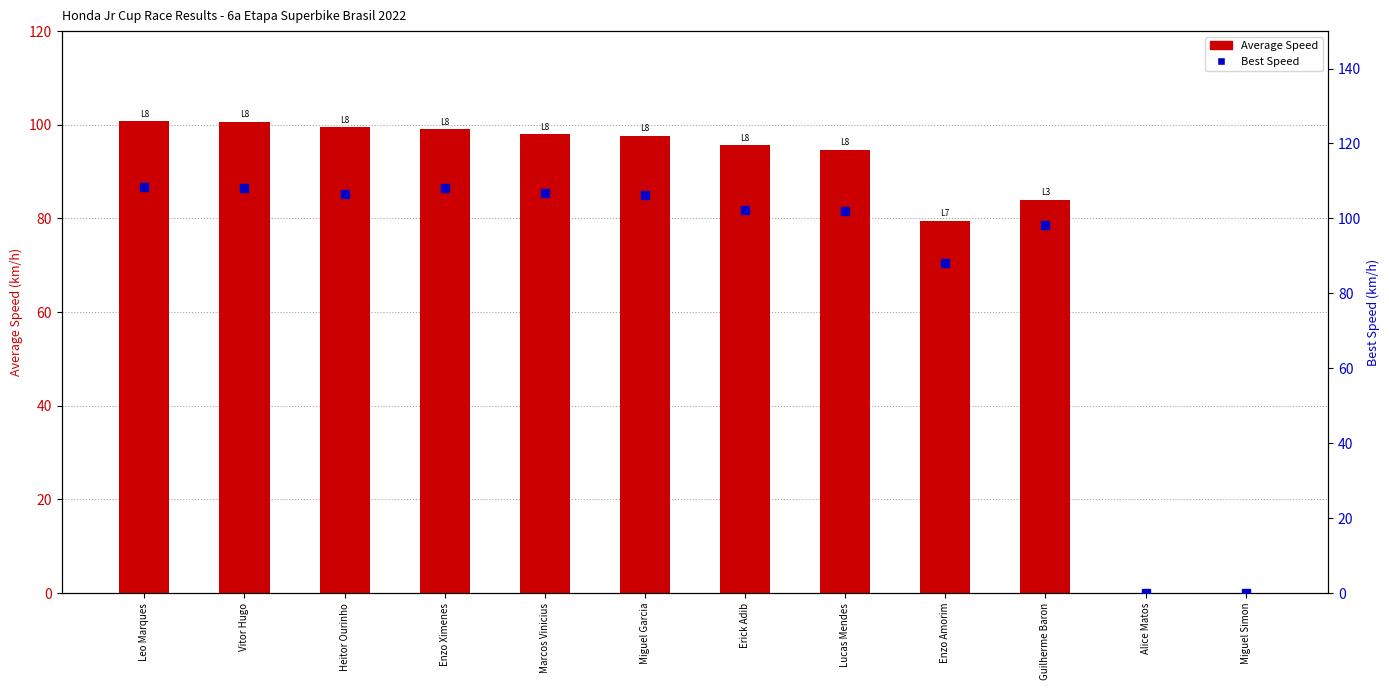

Between Leo Marques and Erick Adib, which is larger?

Leo Marques